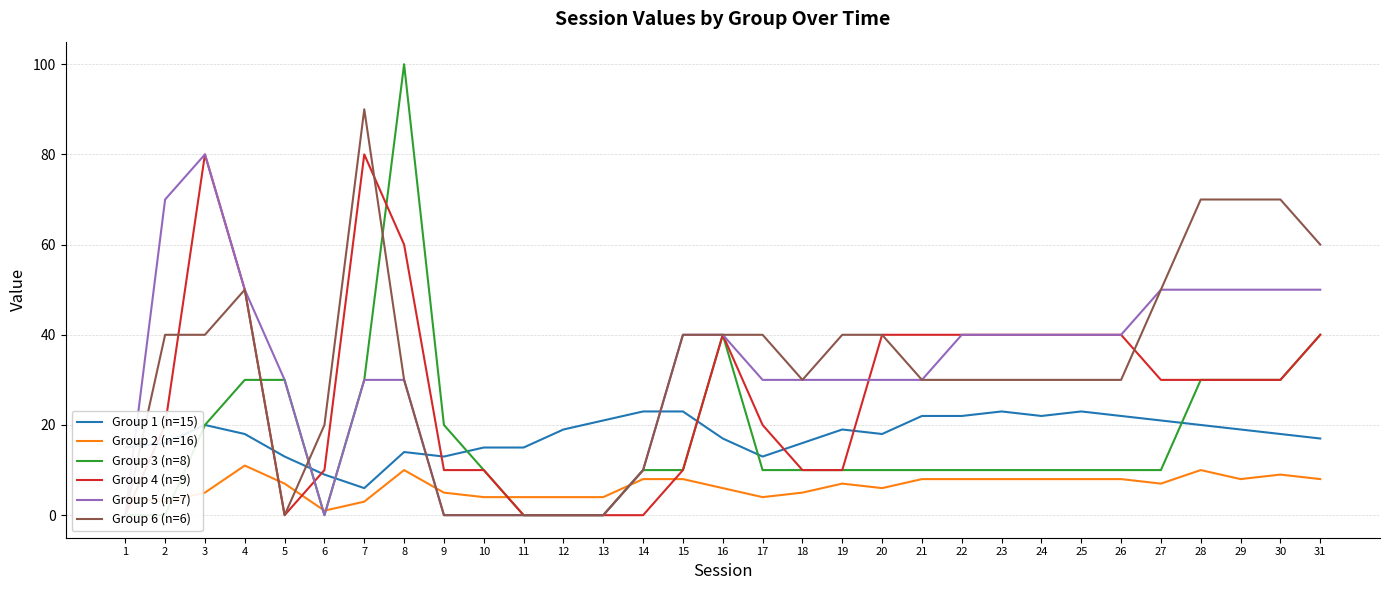

Which label corresponds to the largest value in the chart?

8